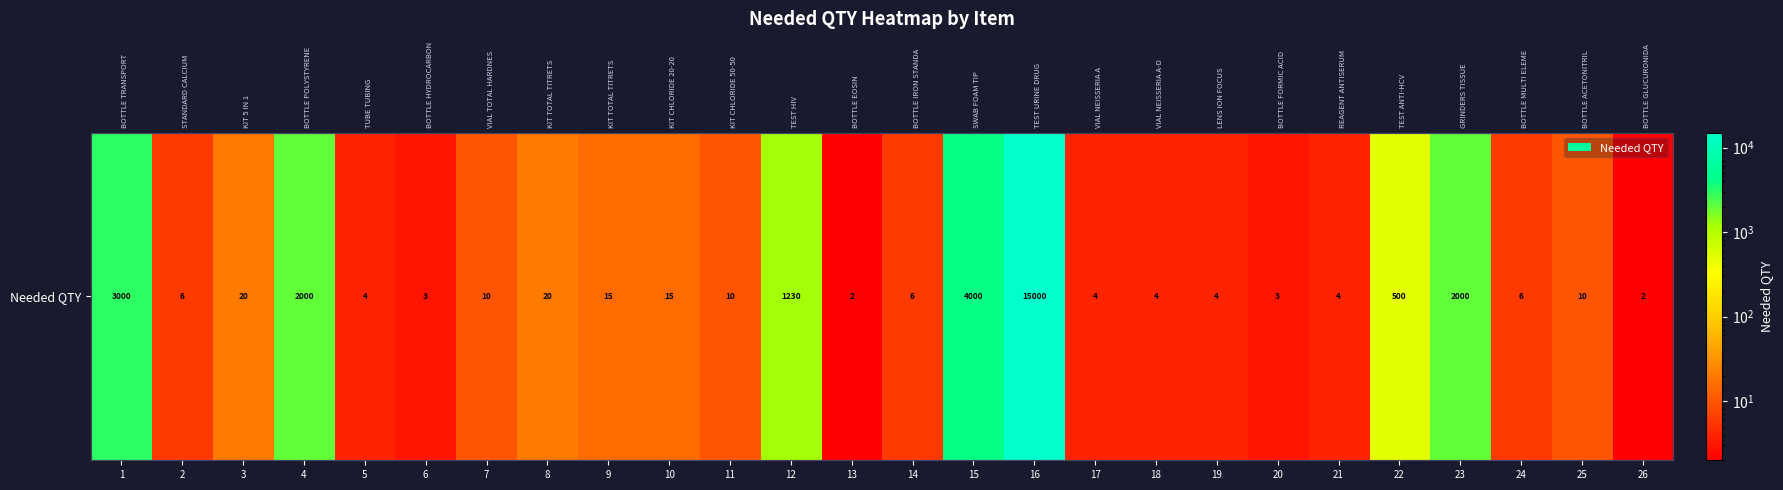

What is the sum of all values?

27878